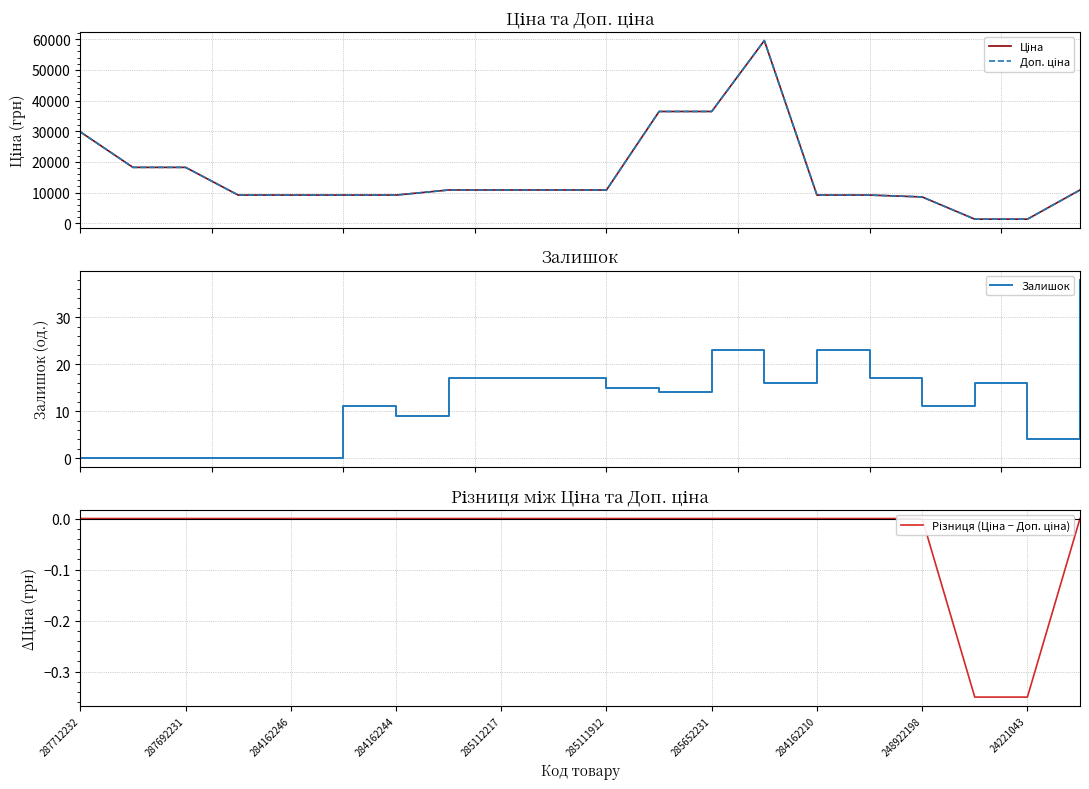

At which category is the sum across all series the highest?

13